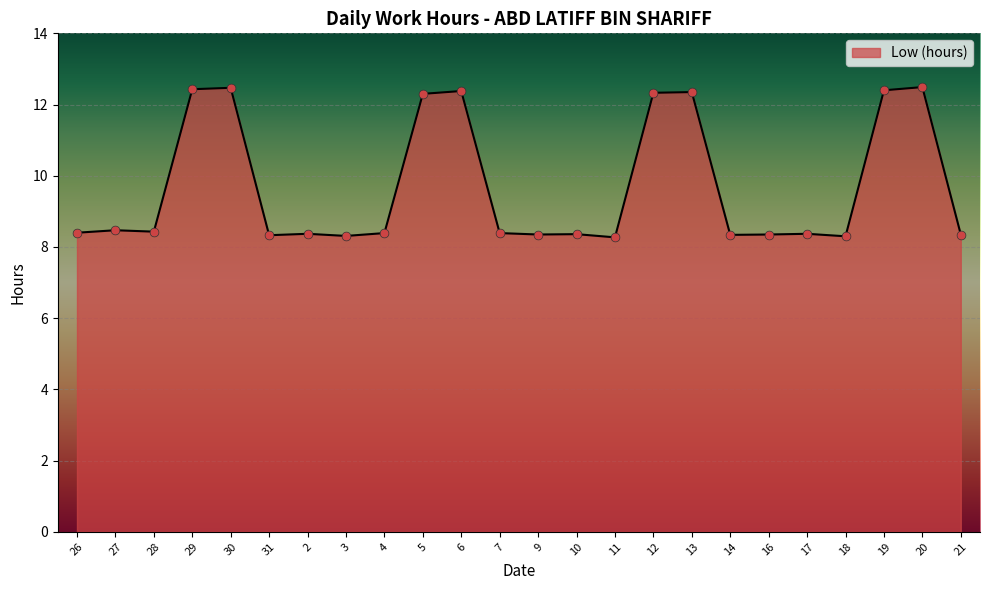

Approximately how many times larger is the value at 4 compared to 11?

1.0